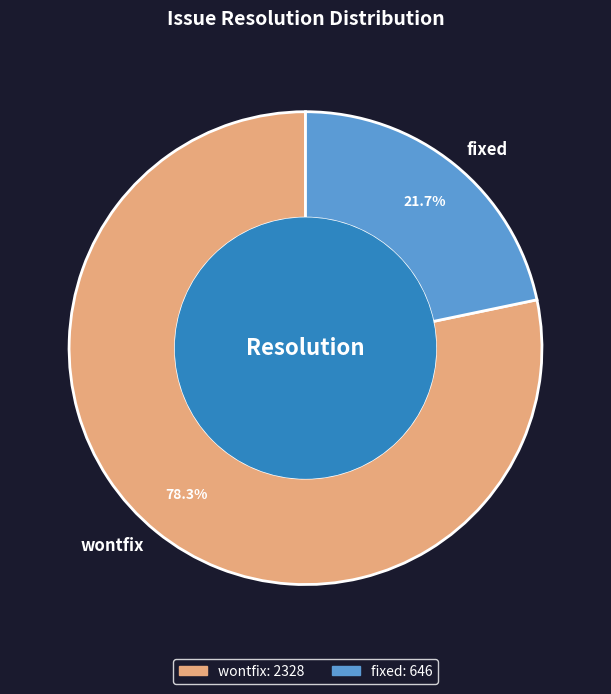

Which slice is the smallest?

fixed